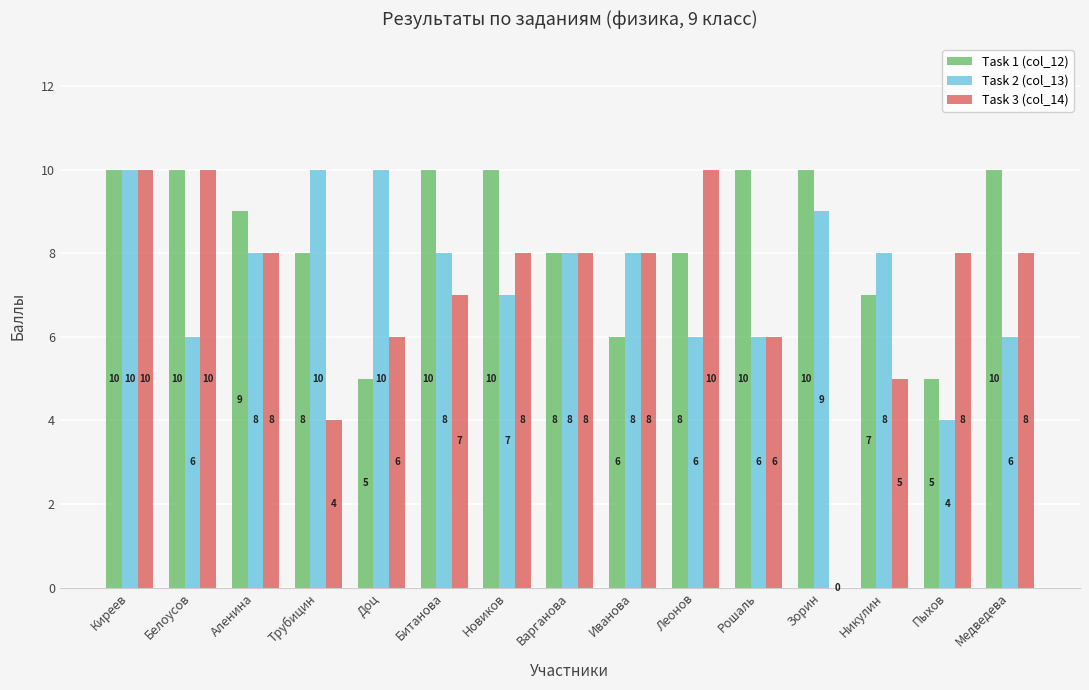

What value does the Task 2 (col_13) series have at Иванова?

8